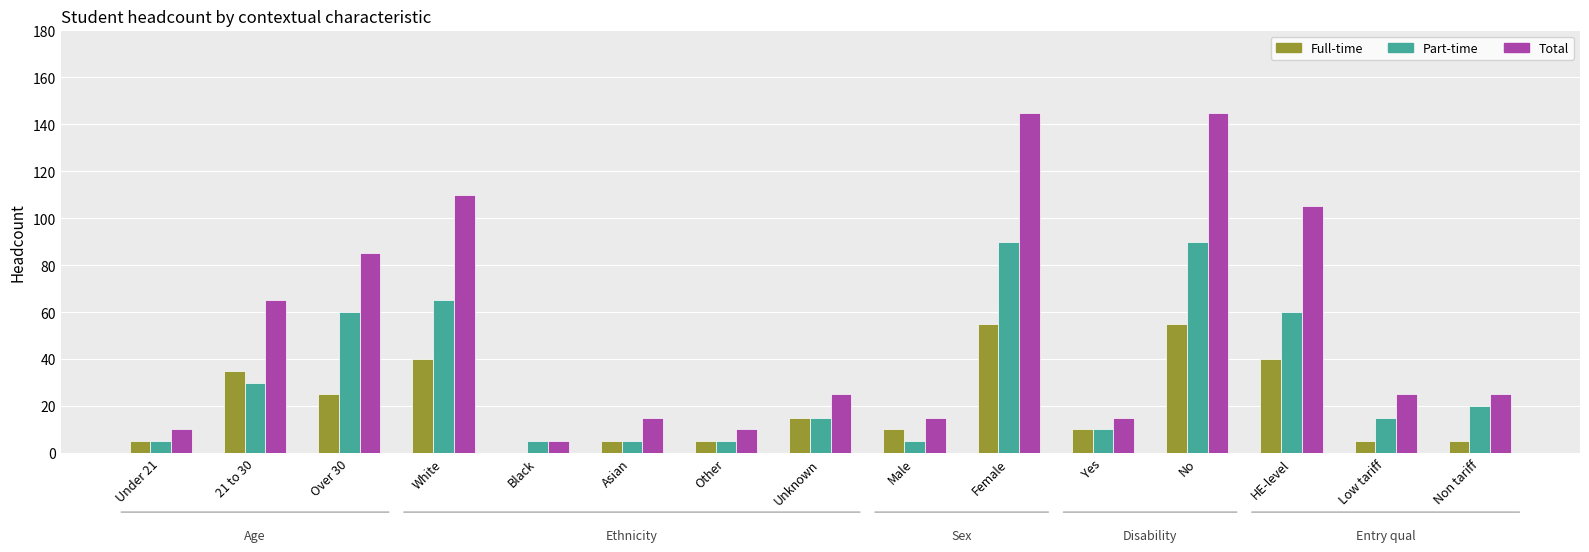

Is the value of Total at Asian greater than the value of Full-time at Asian?

Yes